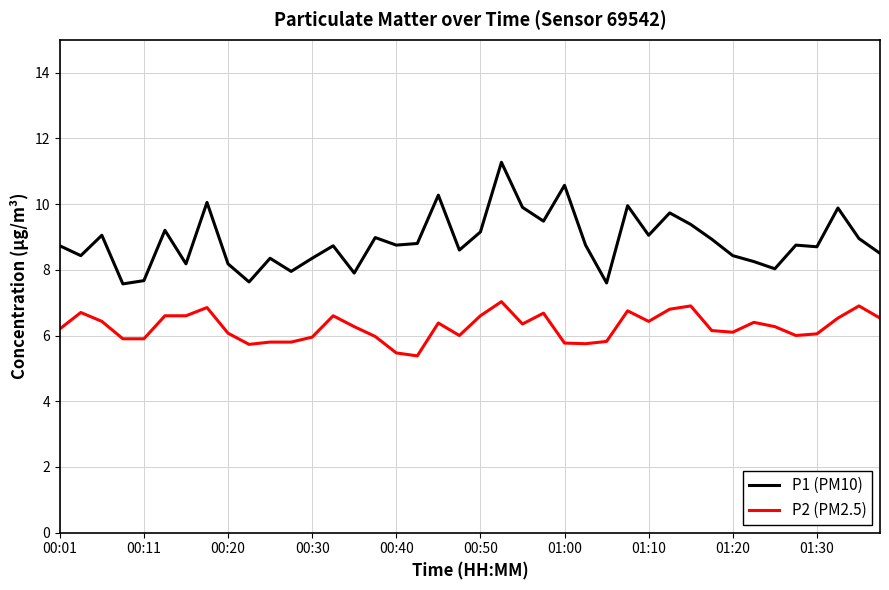

Which series has the largest range (max minus min)?

P1 (PM10)